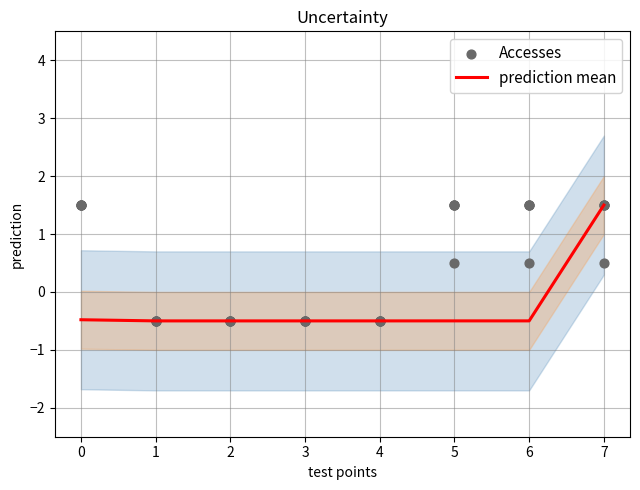

Which series has the largest total across all categories?

Accesses